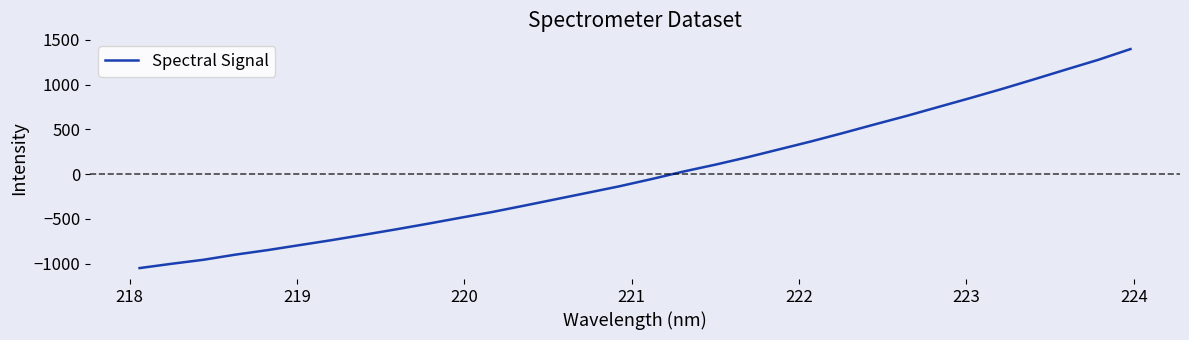

Reading left to right, transcribe all the data shown in this chart.

-1050.8	-1002.8	-957.7	-900.3	-849.9	-794.1	-738.6	-679.3	-618.7	-555.6	-490.0	-425.3	-354.4	-281.8	-209.3	-136.3	-56.0	28.2	105.4	188.0	276.8	365.5	459.6	556.6	651.7	752.2	852.1	954.7	1062.0	1171.1	1278.9	1398.2